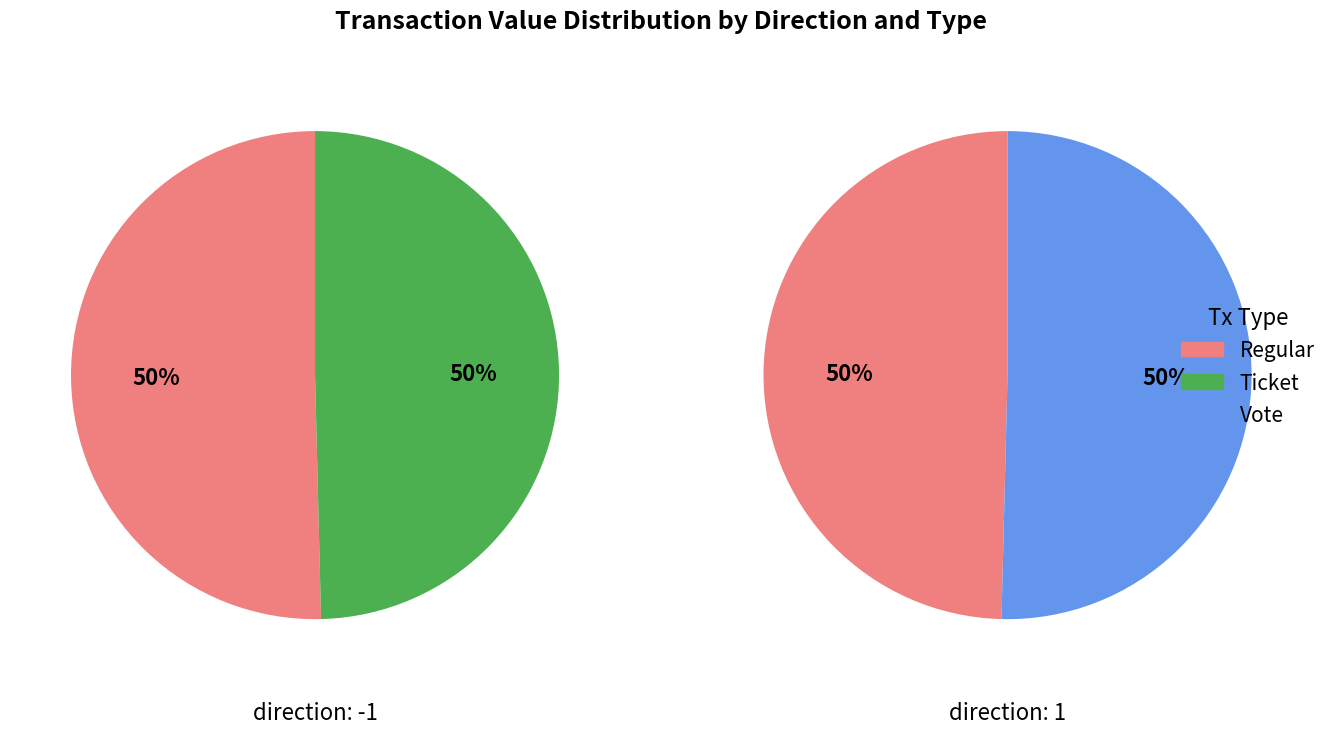

Does 1 account for over 50% of the chart?

No